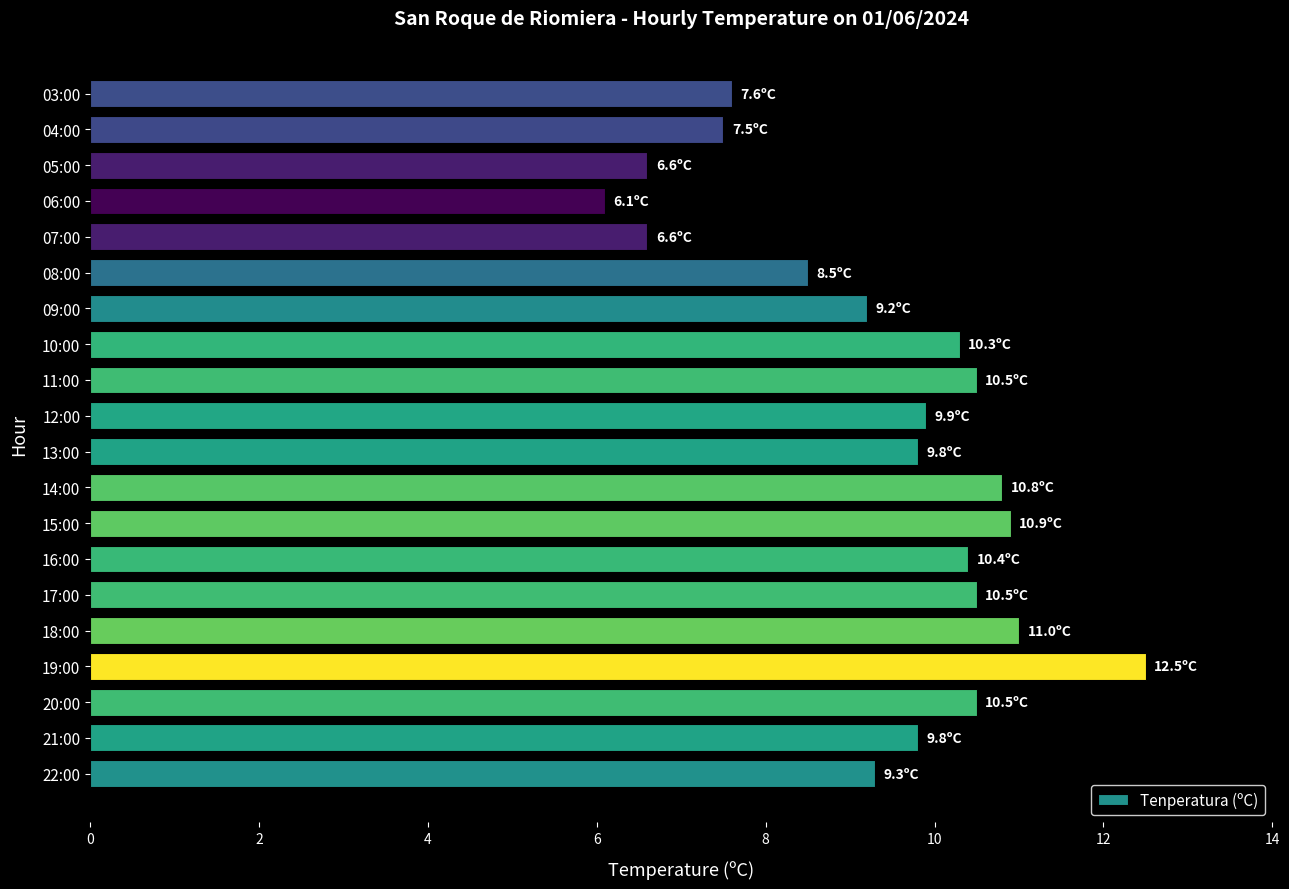

Which label corresponds to the smallest value in the chart?

06:00